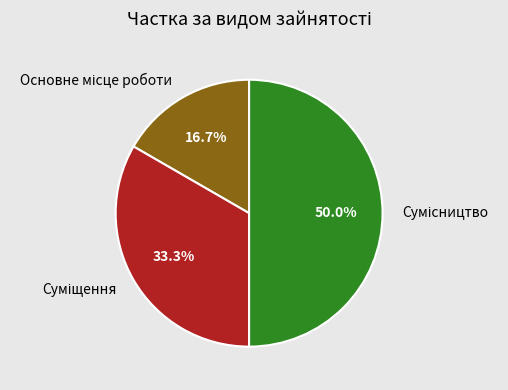

Is the sum of Основне місце роботи and Суміщення greater than half?

No